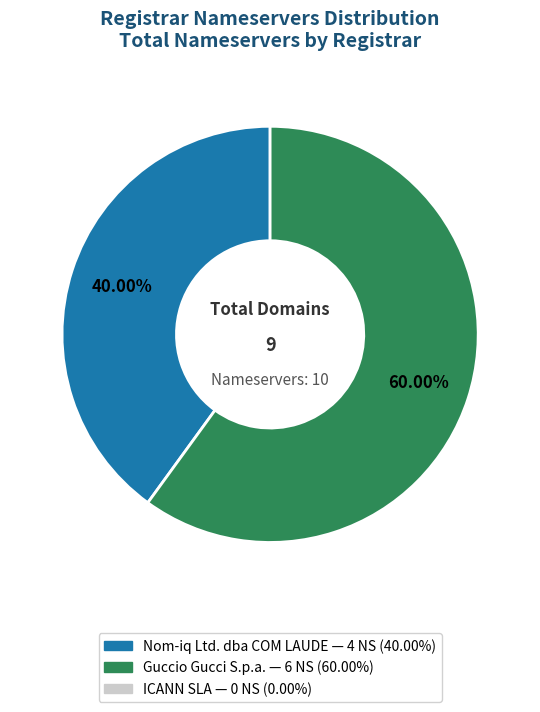

Does any single category account for the majority?

Yes